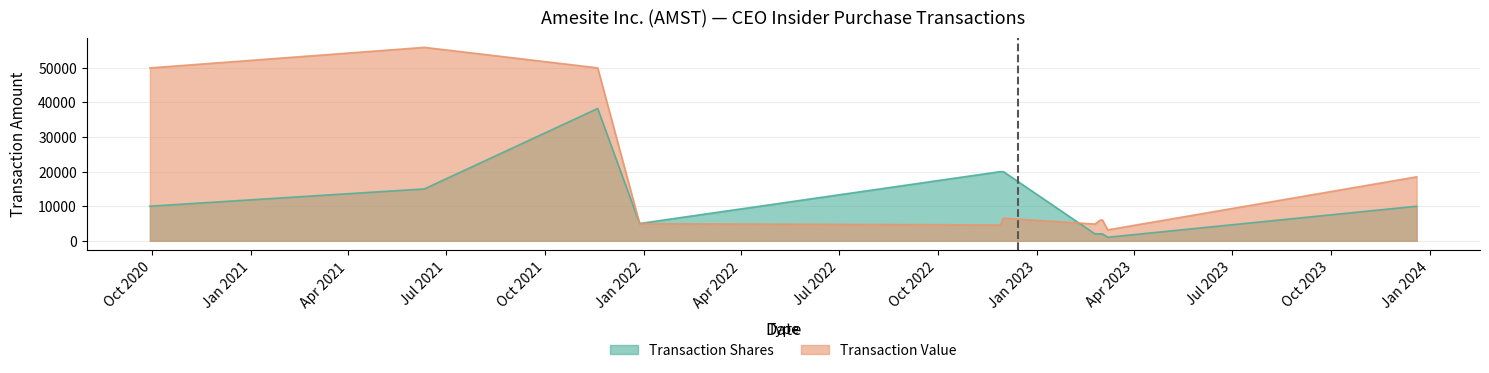

What is the difference between the Transaction Shares values at 2021-06-11 and 2022-12-01?

5000